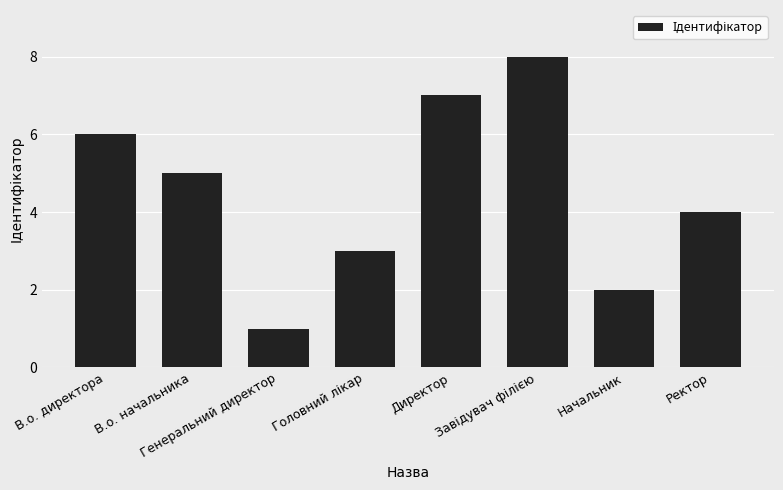

What is the difference between the values at Генеральний директор and В.о. начальника?

4